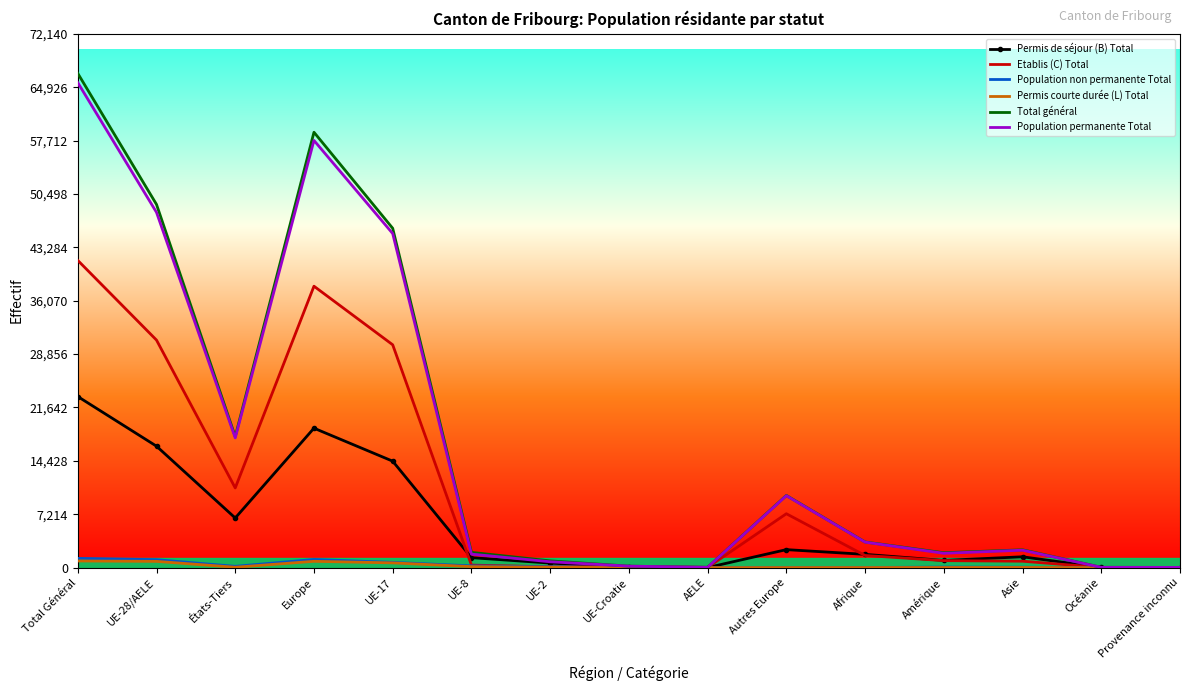

Between Autres Europe and Afrique, which series saw the biggest shift?

Total général